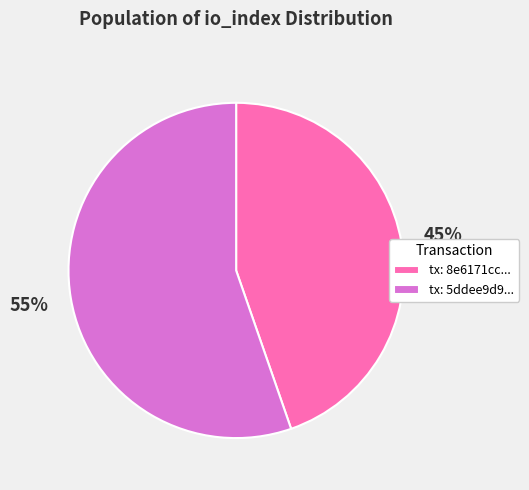

To the nearest percent, what is the average slice percentage?

50%